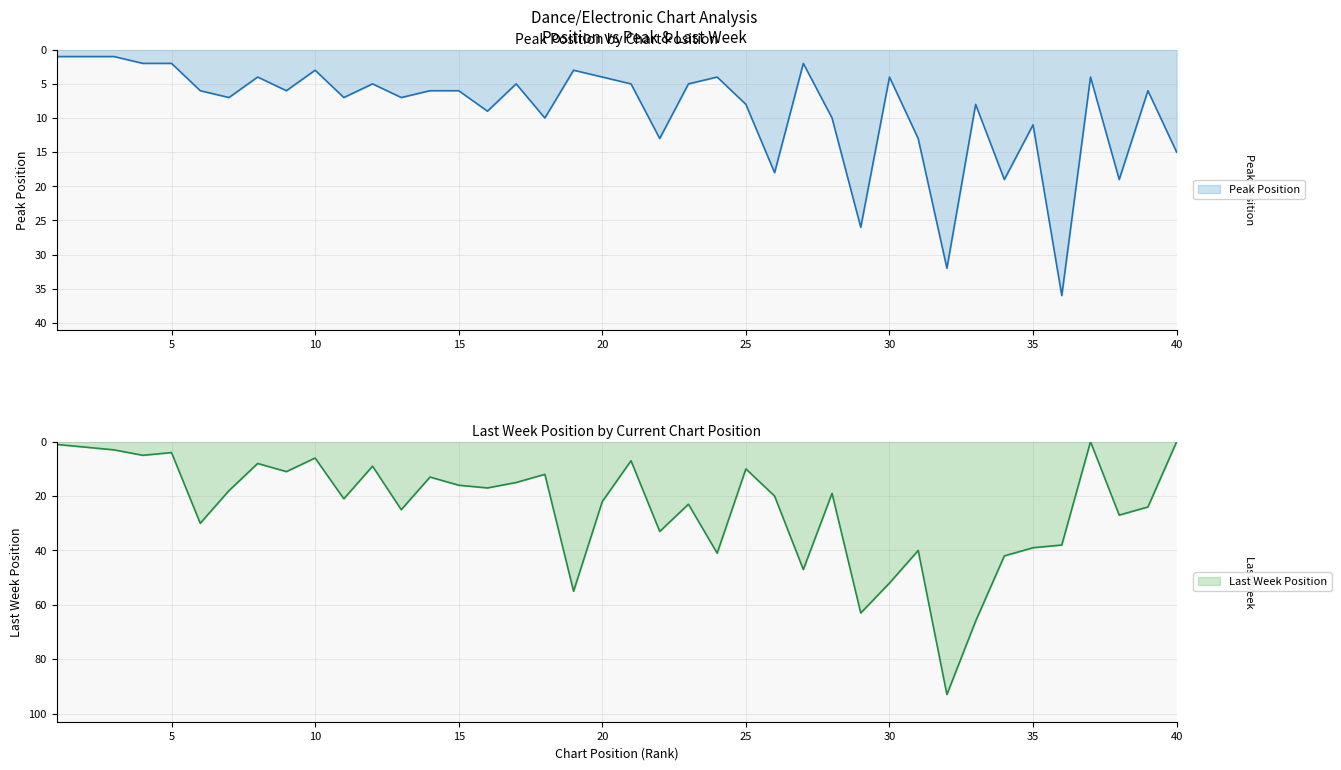

Which label corresponds to the largest value in the chart?

36